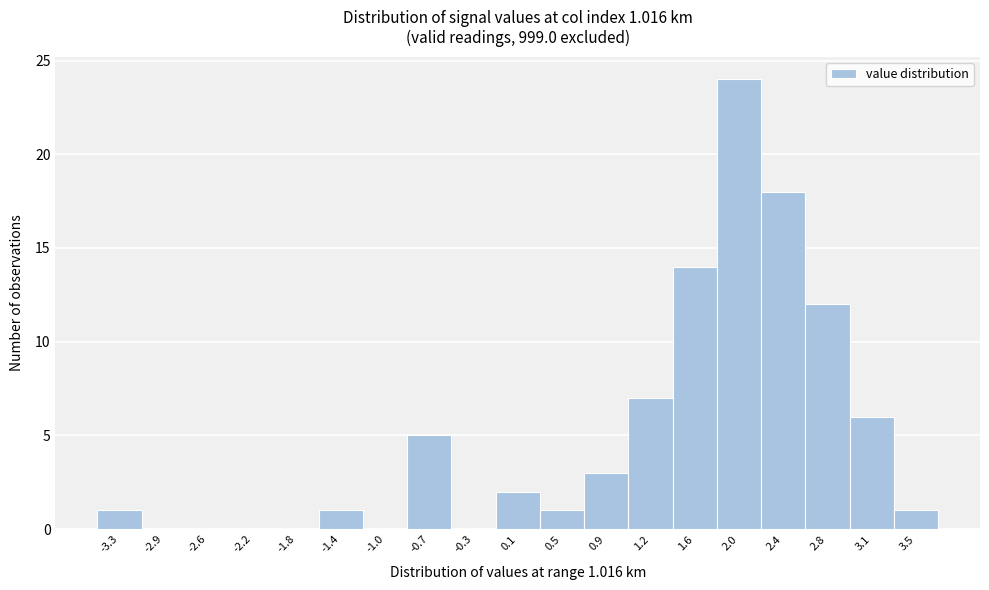

Which range on the x-axis has the tallest bar?

1.80 to 2.20